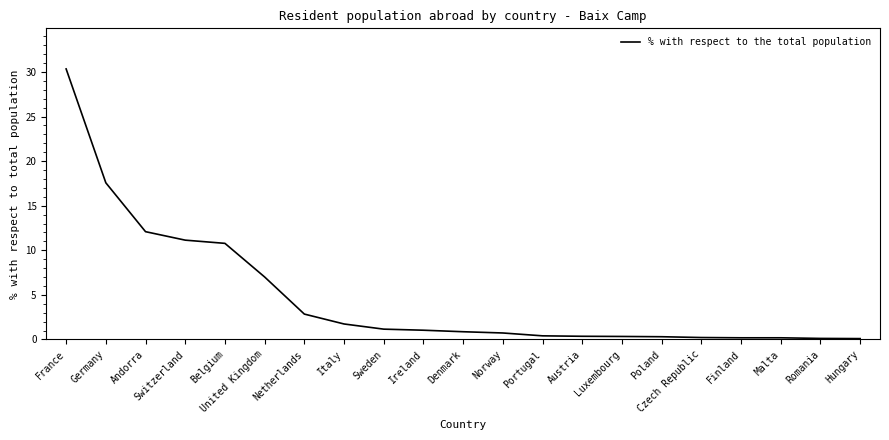

True or false: the data shows 3.8 at Germany.

False